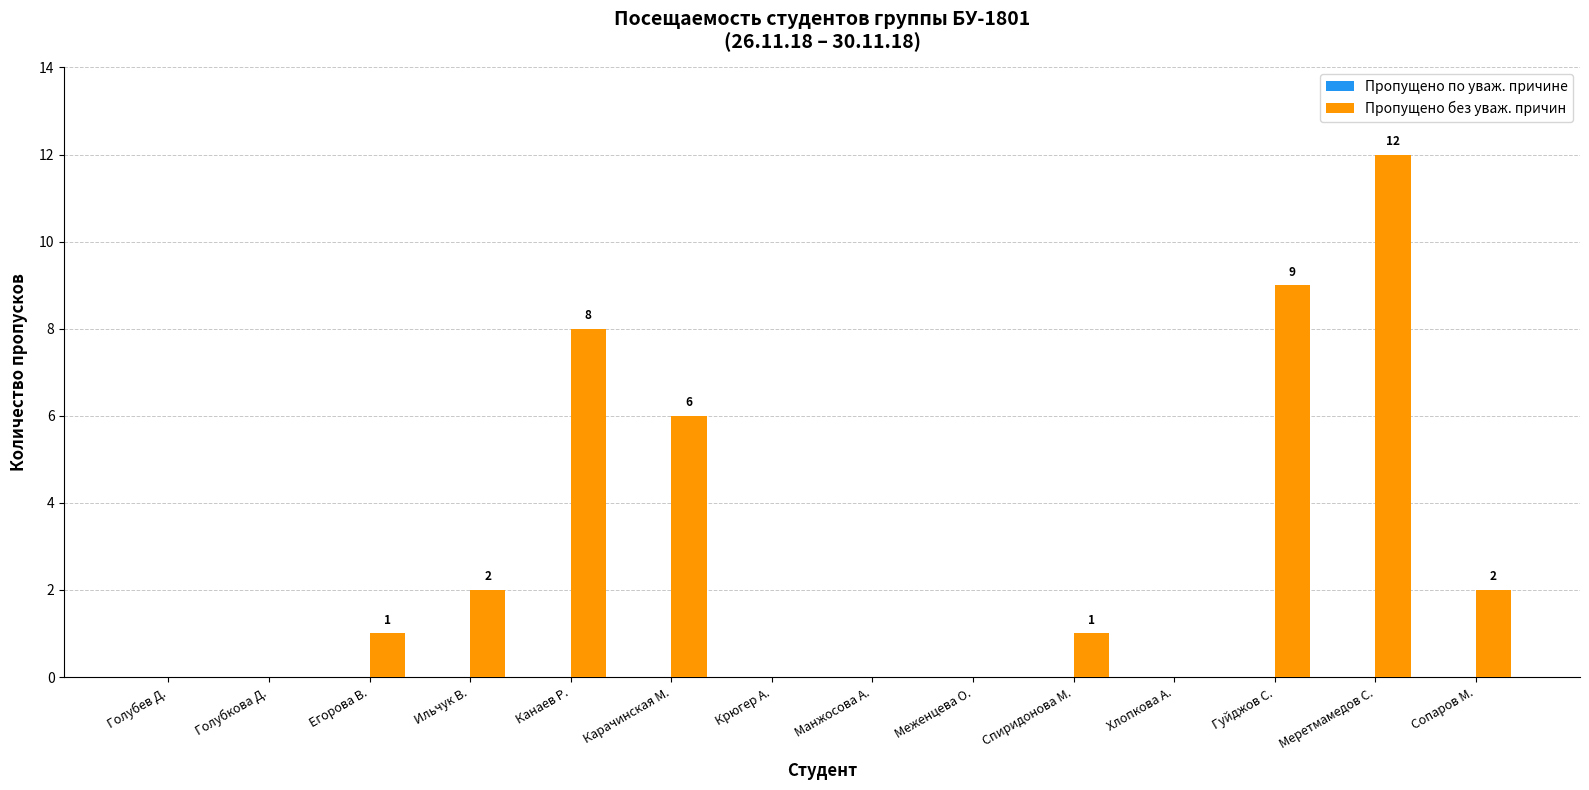

Is it true that the value at Манжосова А. is -8?

False